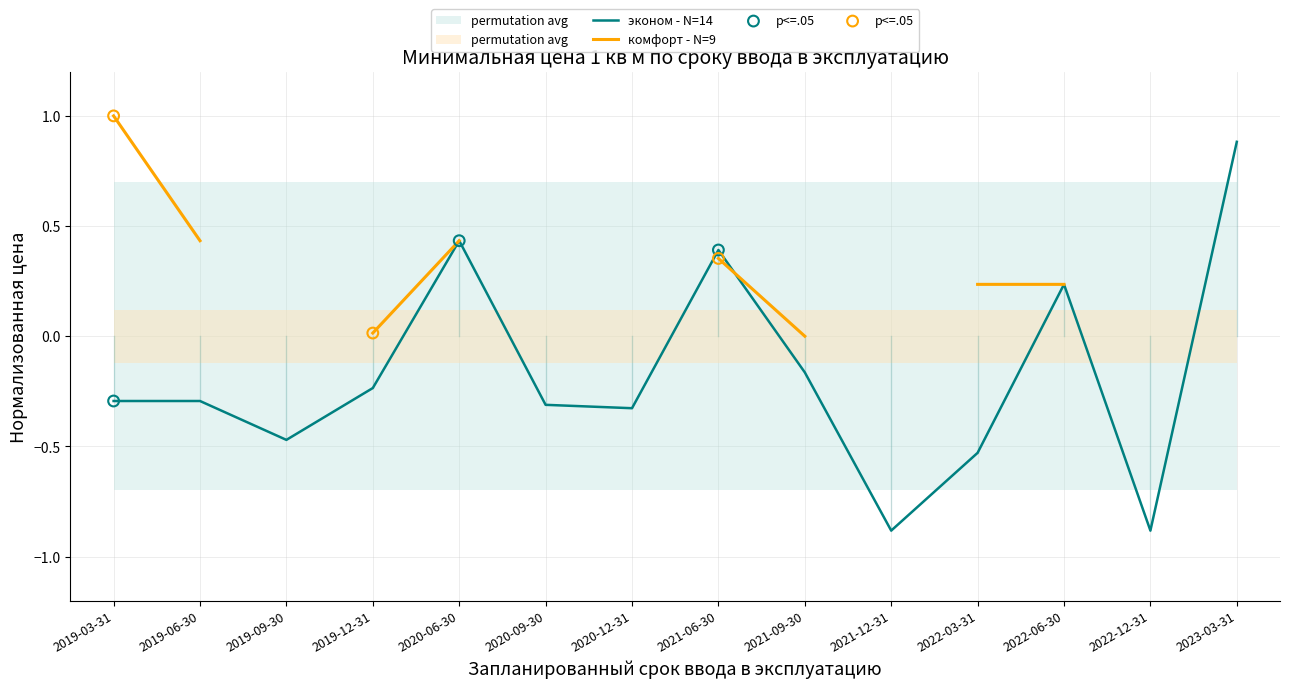

What is the change in value from 2020-06-30 to 2020-09-30?

-0.7